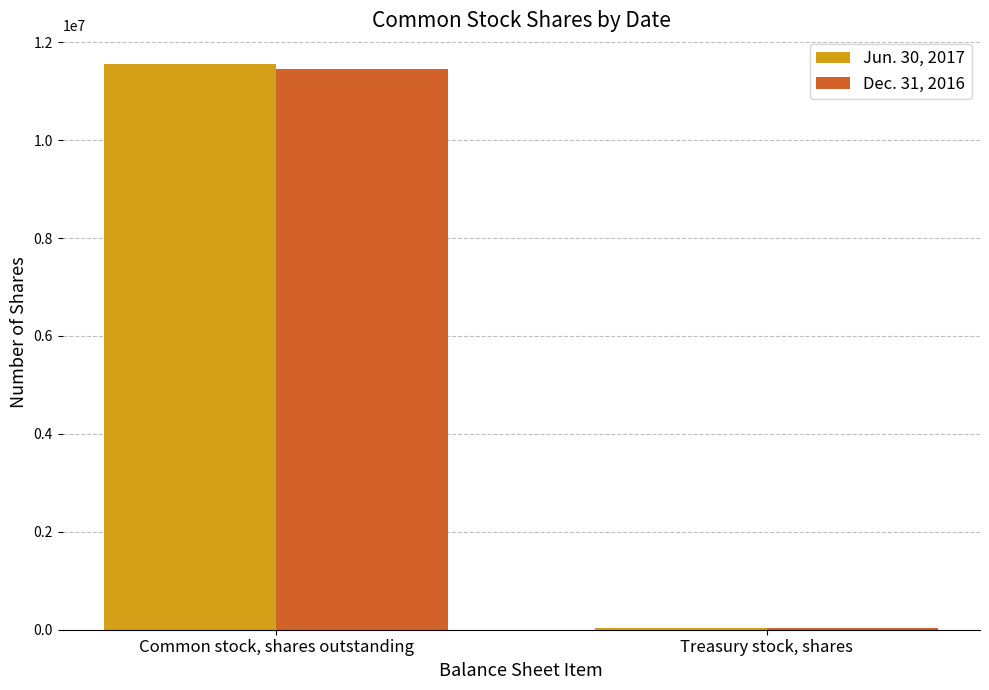

What is the label of the 2nd bar from the left?

Treasury stock, shares